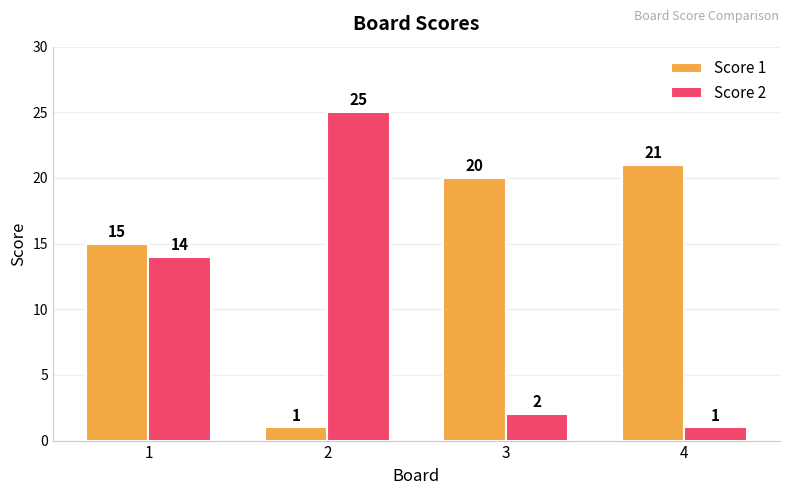

How many data points does each series have?

4